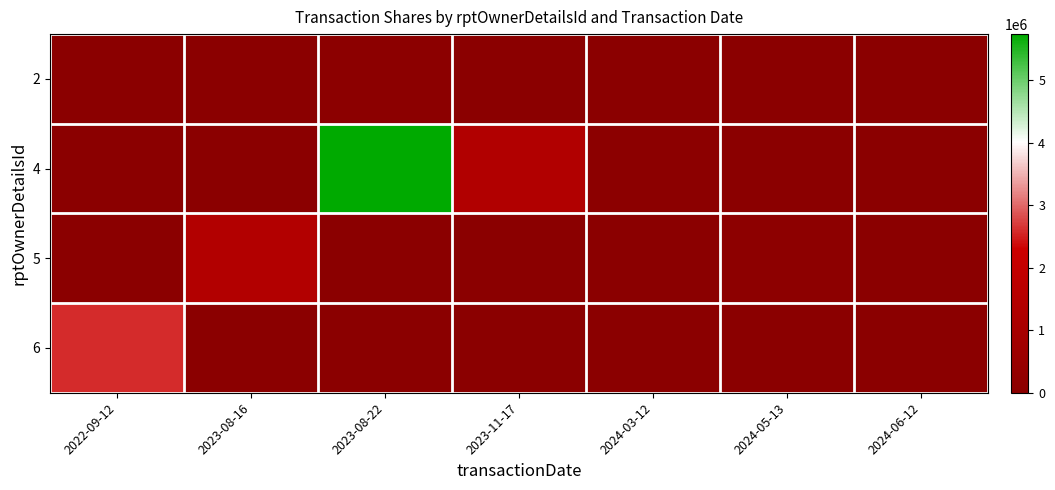

What is the total value across all series at 2024-05-13?

108980